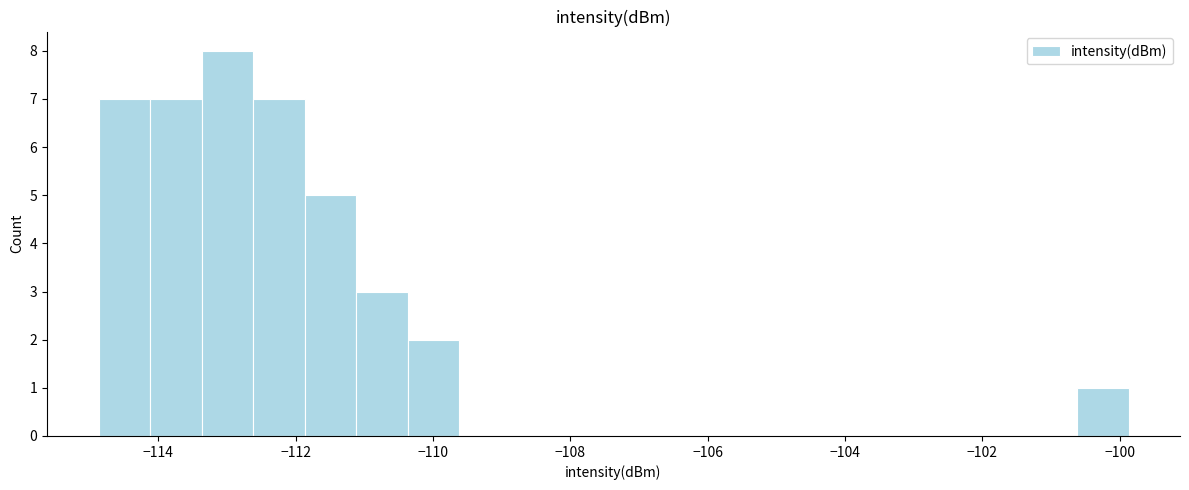

Read against the x-axis, roughly where is the centre of the tallest bar?

-113.0